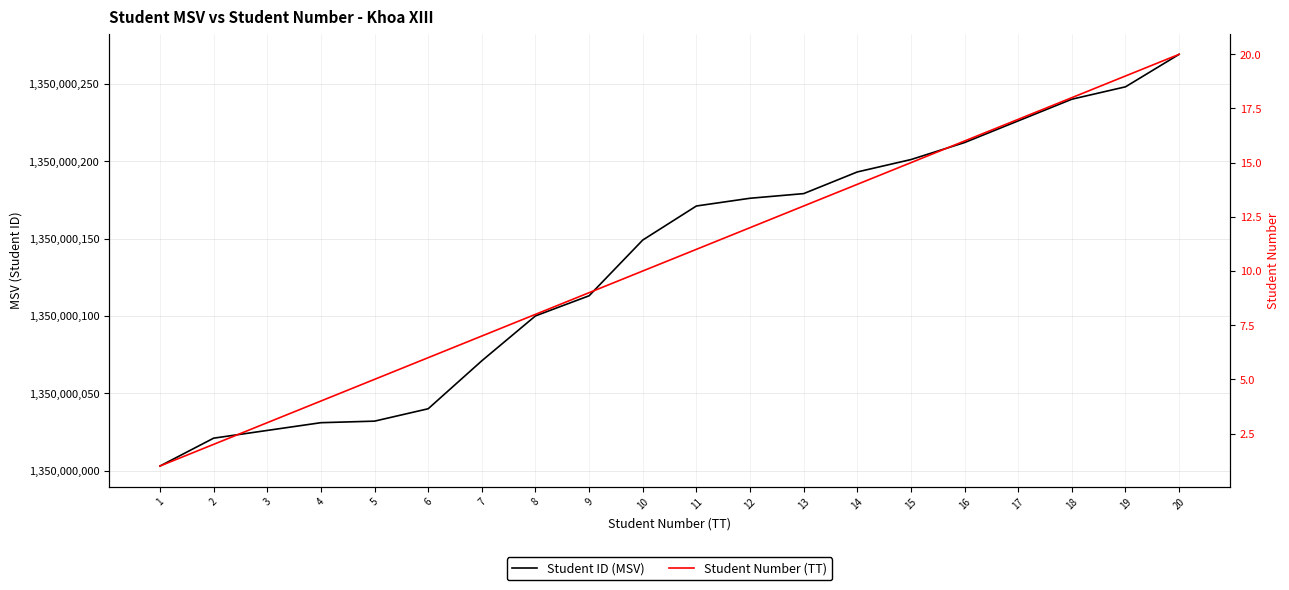

Reading left to right, extract all data points from this chart.

Student ID (MSV): 1350000003	1350000021	1350000026	1350000031	1350000032	1350000040	1350000071	1350000100	1350000113	1350000149	1350000171	1350000176	1350000179	1350000193	1350000201	1350000212	1350000226	1350000240	1350000248	1350000269
Student Number (TT): 1	2	3	4	5	6	7	8	9	10	11	12	13	14	15	16	17	18	19	20